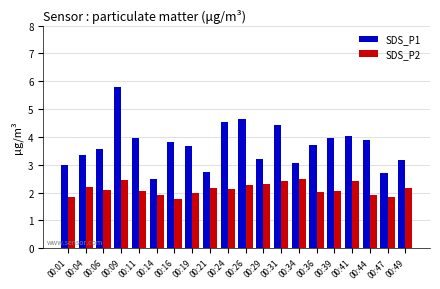

What is the average value of the SDS_P2 series?

2.1